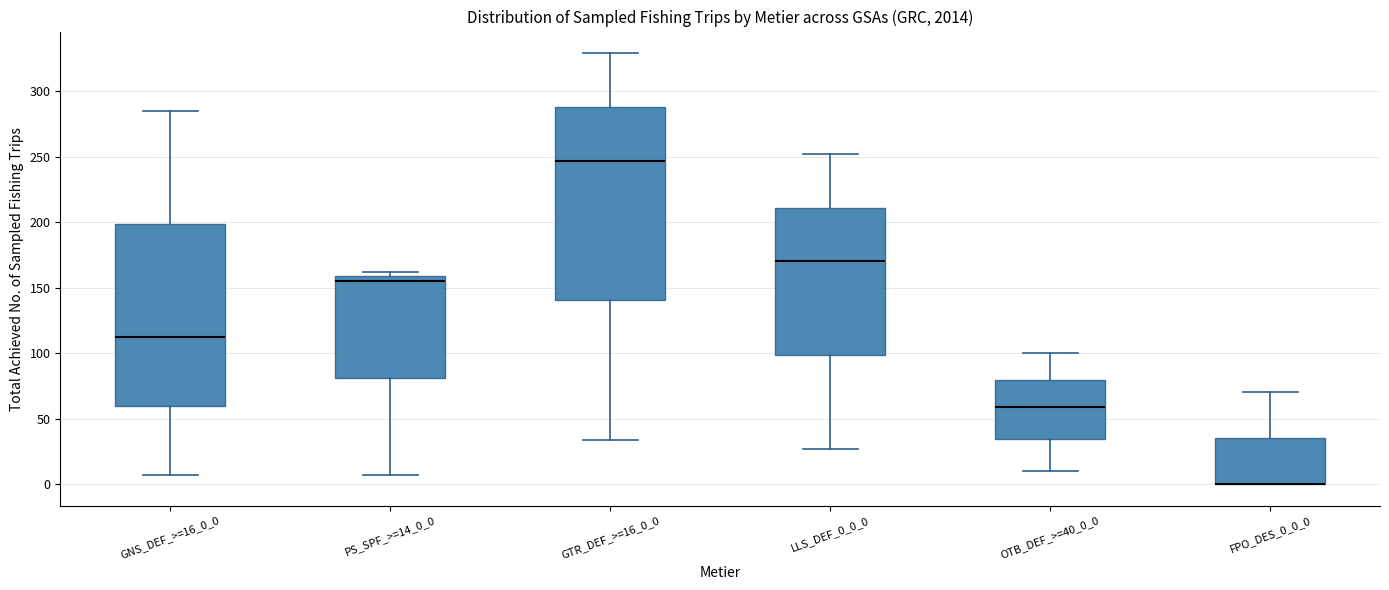

Reading left to right, read every box against the y-axis: the position of its median line, the range the box covers, and the ends of its whiskers. The values are not printed on the chart, so give them approximately, as read against the axis.

GNS_DEF_>=16_0_0: median 110, box 60 to 200, whiskers 5 to 285
PS_SPF_>=14_0_0: median 155, box 80 to 160, whiskers 5 to 160 (just above the box's upper edge)
GTR_DEF_>=16_0_0: median 245, box 140 to 290, whiskers 35 to 330
LLS_DEF_0_0_0: median 170, box 100 to 210, whiskers 25 to 250
OTB_DEF_>=40_0_0: median 60, box 35 to 80, whiskers 10 to 100
FPO_DES_0_0_0: median 0 (drawn on the box's lower edge), box 0 to 35, whiskers 0 to 70